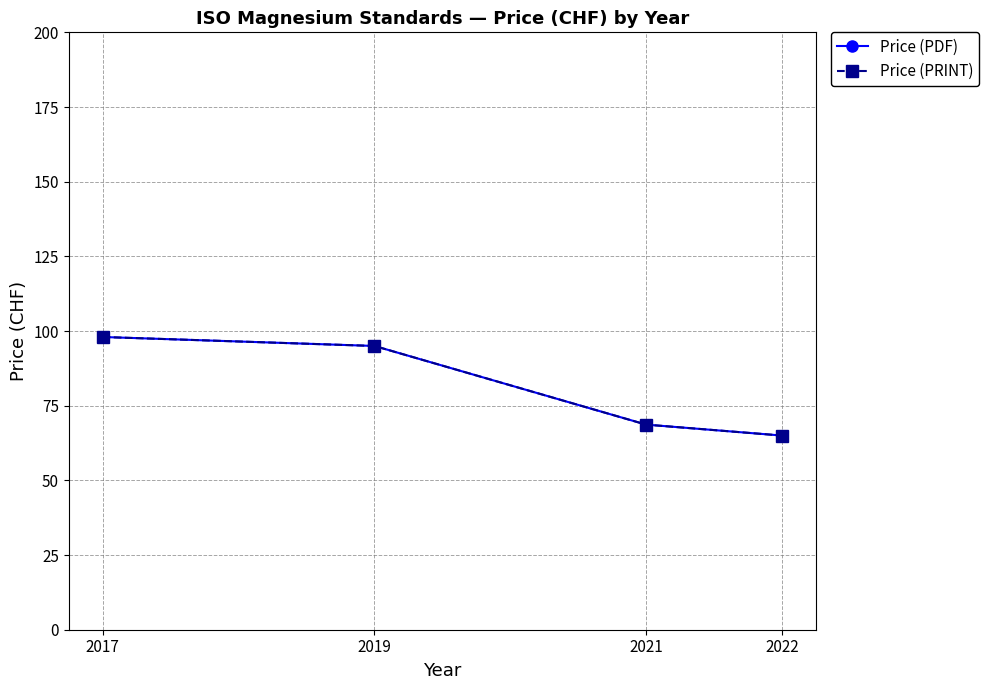

True or false: Price (PDF) and Price (PRINT) intersect in this chart.

False